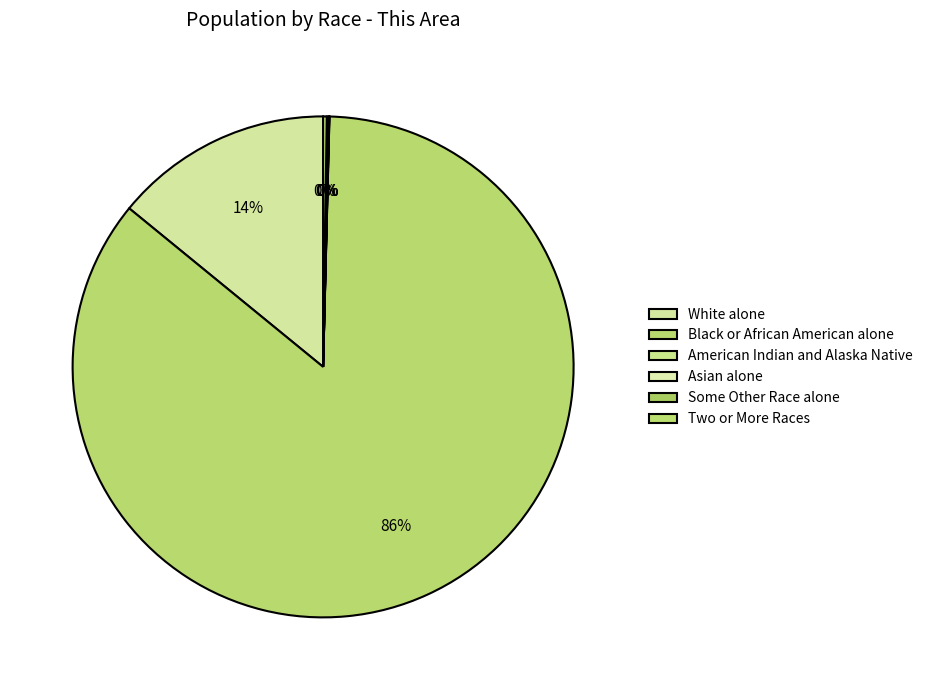

Which category accounts for the majority?

Black or African American alone